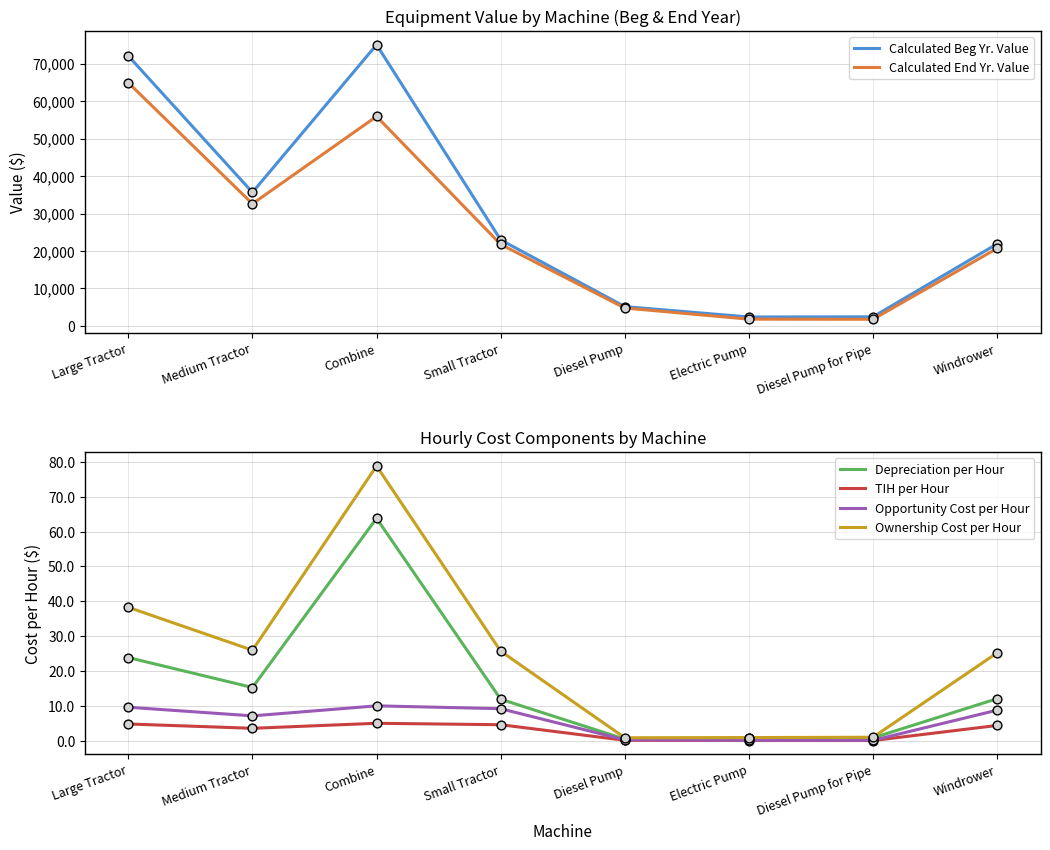

At how many categories does at least one series exceed 61621?

2